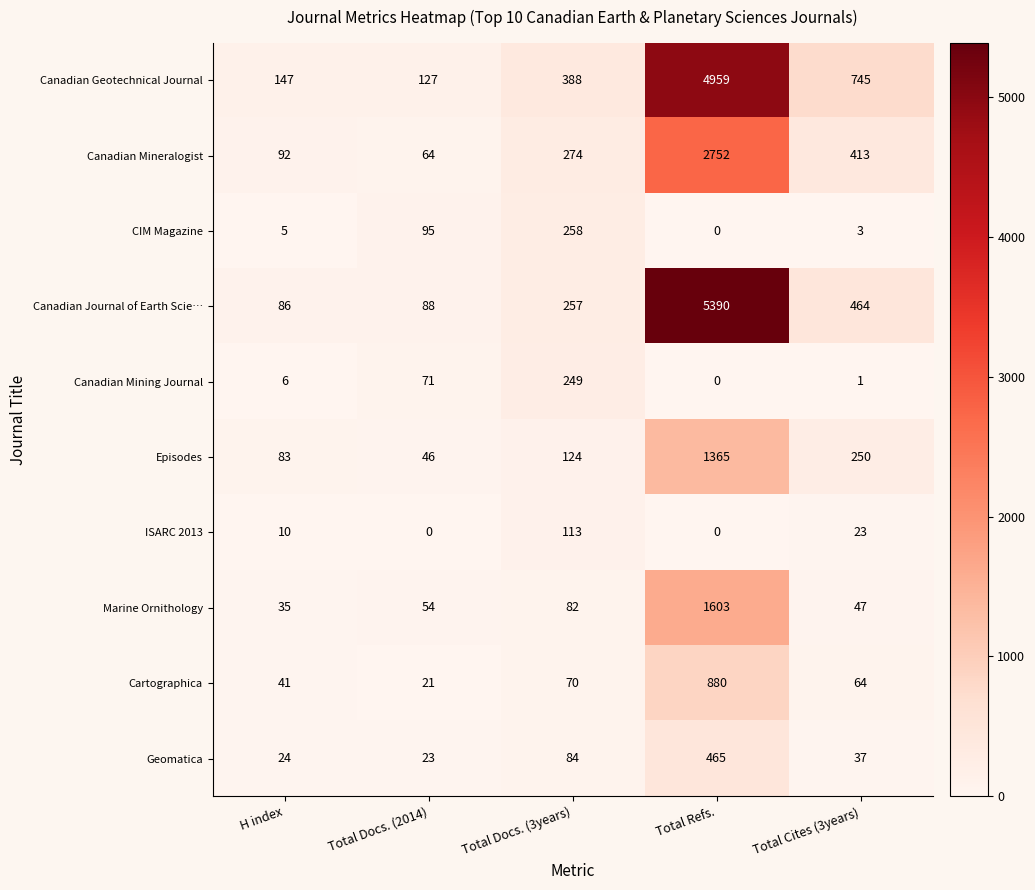

What is the total value across all series at Total Docs. (3years)?

1899